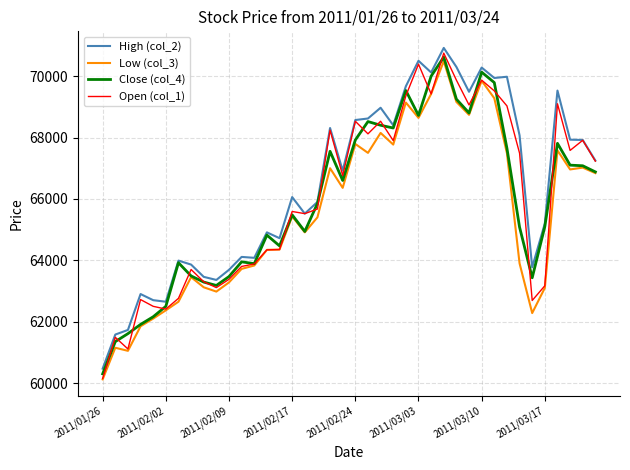

What is the smallest value displayed?

60120